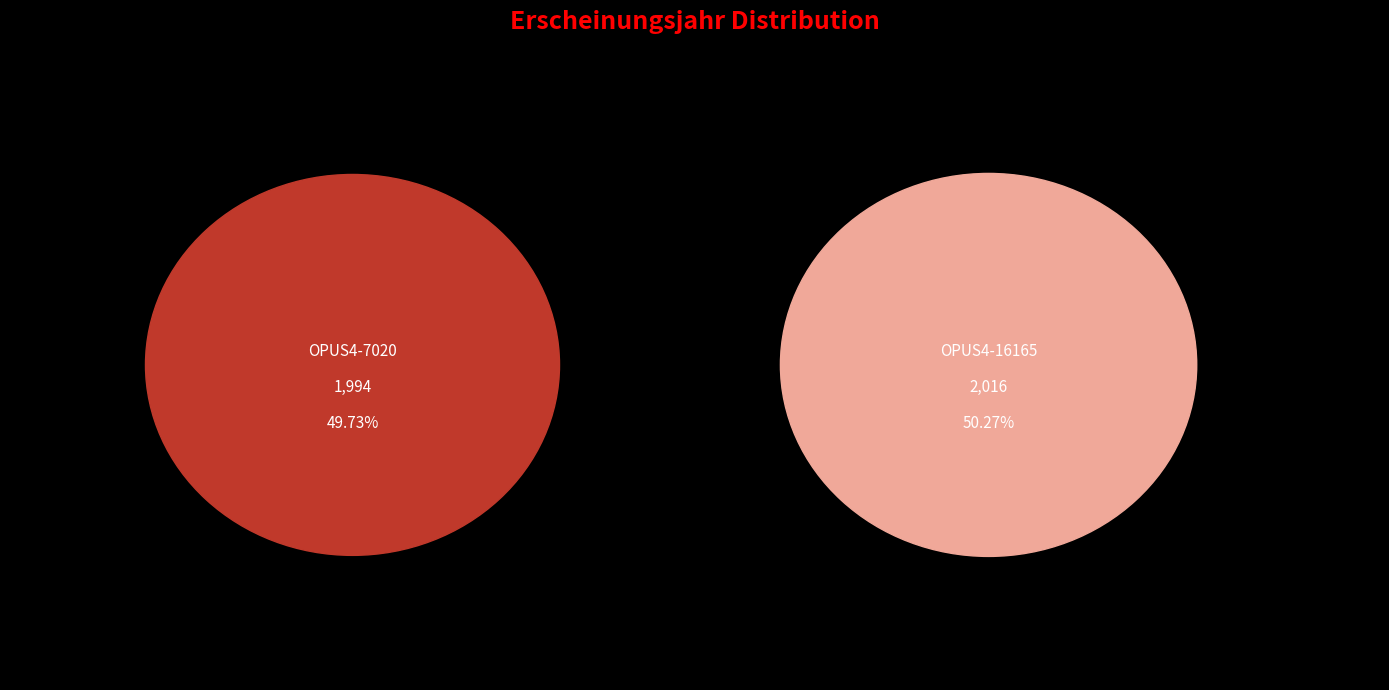

How many segments does this pie chart have?

2